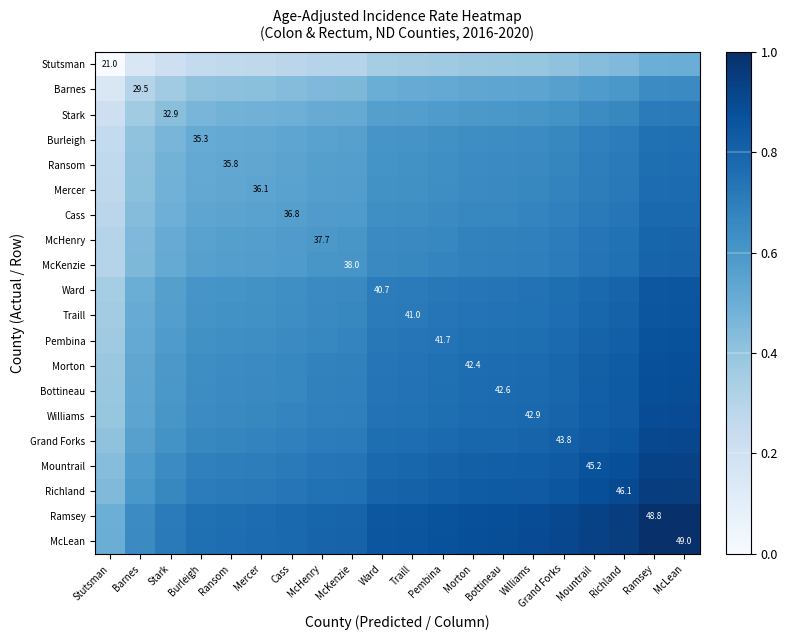

What is the spread (max minus min) of values at Cass?

0.5